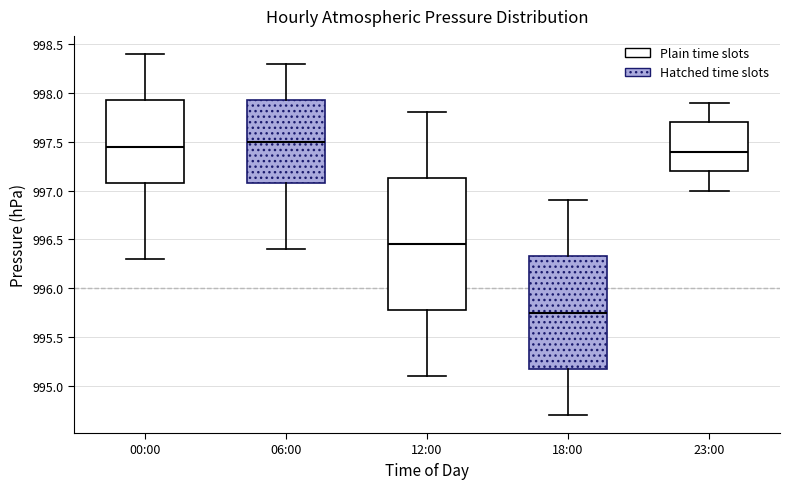

Reading left to right, read every box against the y-axis: the position of its median line, the range the box covers, and the ends of its whiskers. The values are not printed on the chart, so give them approximately, as read against the axis.

00:00: median 997.45, box 997.10 to 997.95, whiskers 996.30 to 998.40
06:00: median 997.50, box 997.10 to 997.95, whiskers 996.40 to 998.30
12:00: median 996.45, box 995.80 to 997.15, whiskers 995.10 to 997.80
18:00: median 995.75, box 995.20 to 996.35, whiskers 994.70 to 996.90
23:00: median 997.40, box 997.20 to 997.70, whiskers 997.00 to 997.90